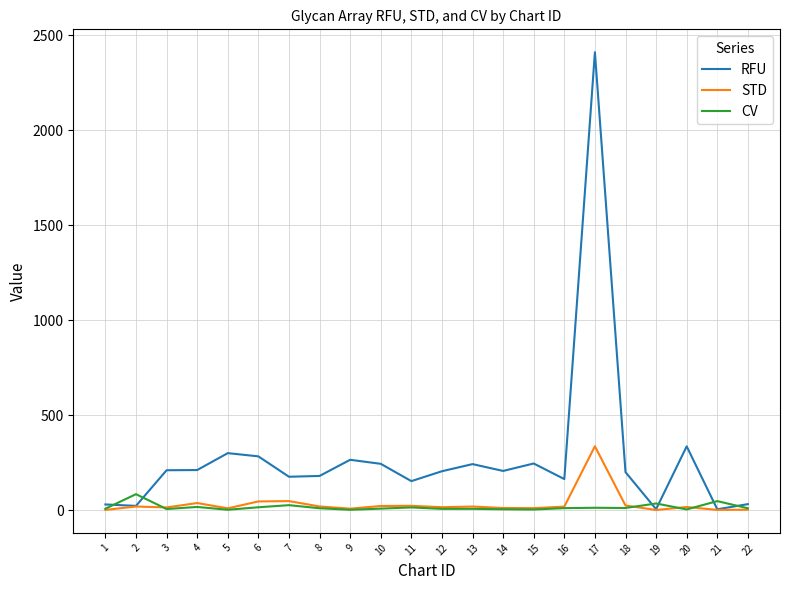

What are all the series names shown in the legend?

RFU, STD, CV